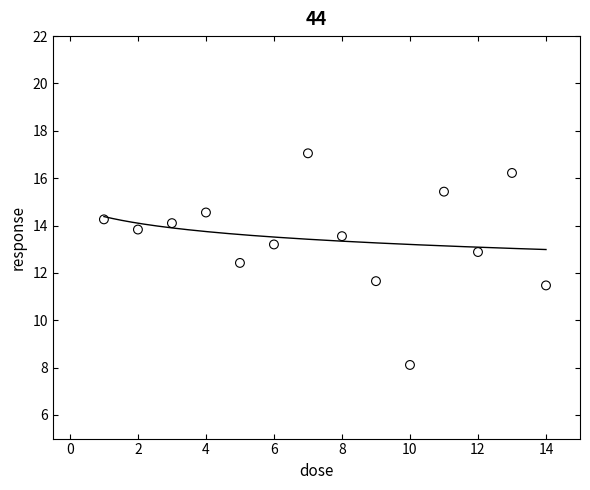

What is the range of X values (max minus min)?

13.0